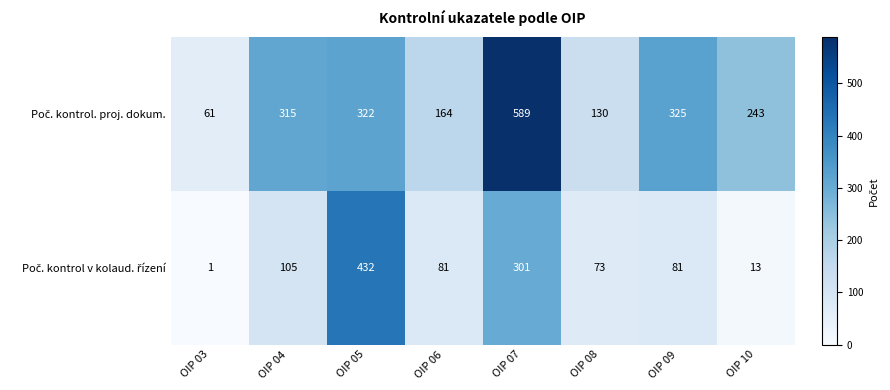

What is the total value across all series at OIP 10?

256